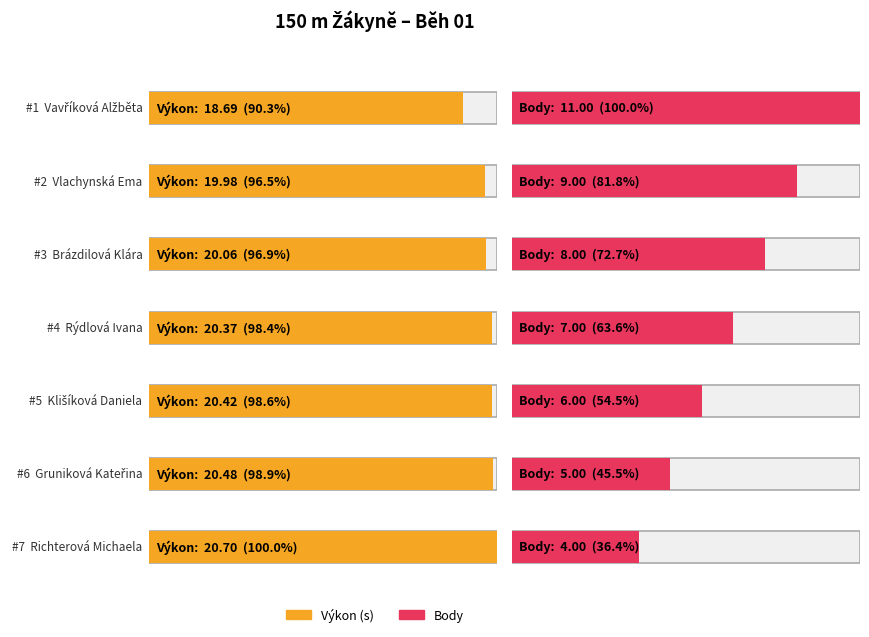

What value does the Výkon series have at Vlachynská Ema?

20.0